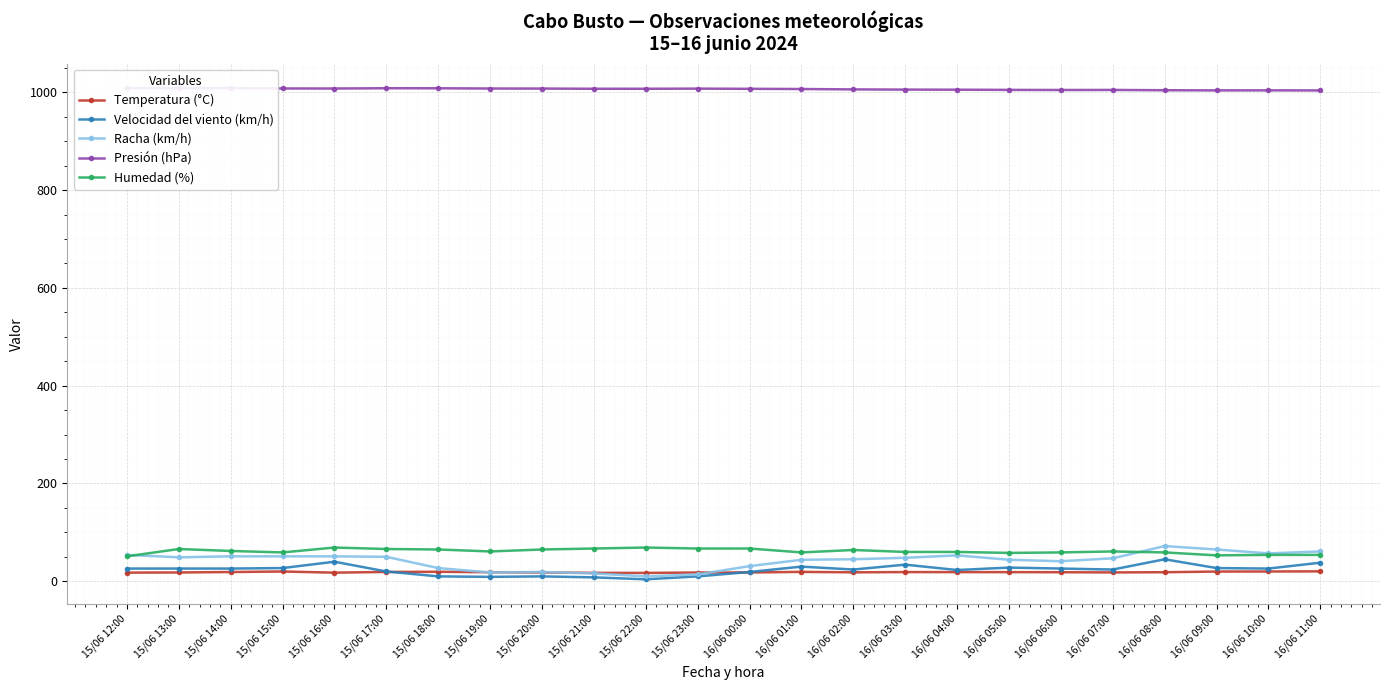

At 15/06 12:00, list the series in order from largest to smallest.

Presión (hPa), Racha (km/h), Humedad (%), Velocidad del viento (km/h), Temperatura (°C)